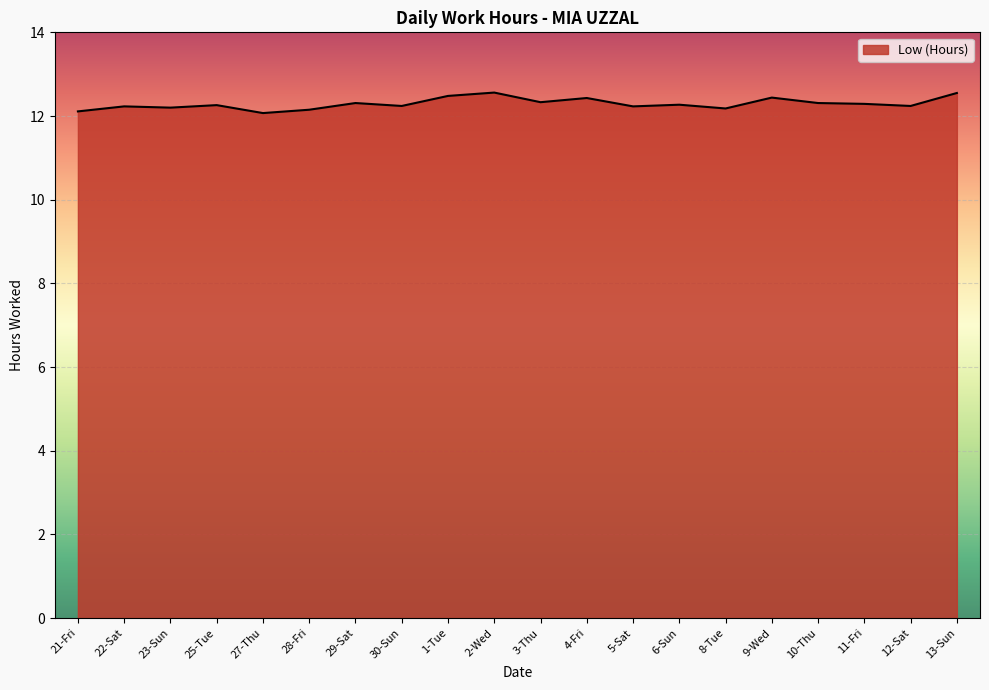

What is the smallest value displayed?

12.1